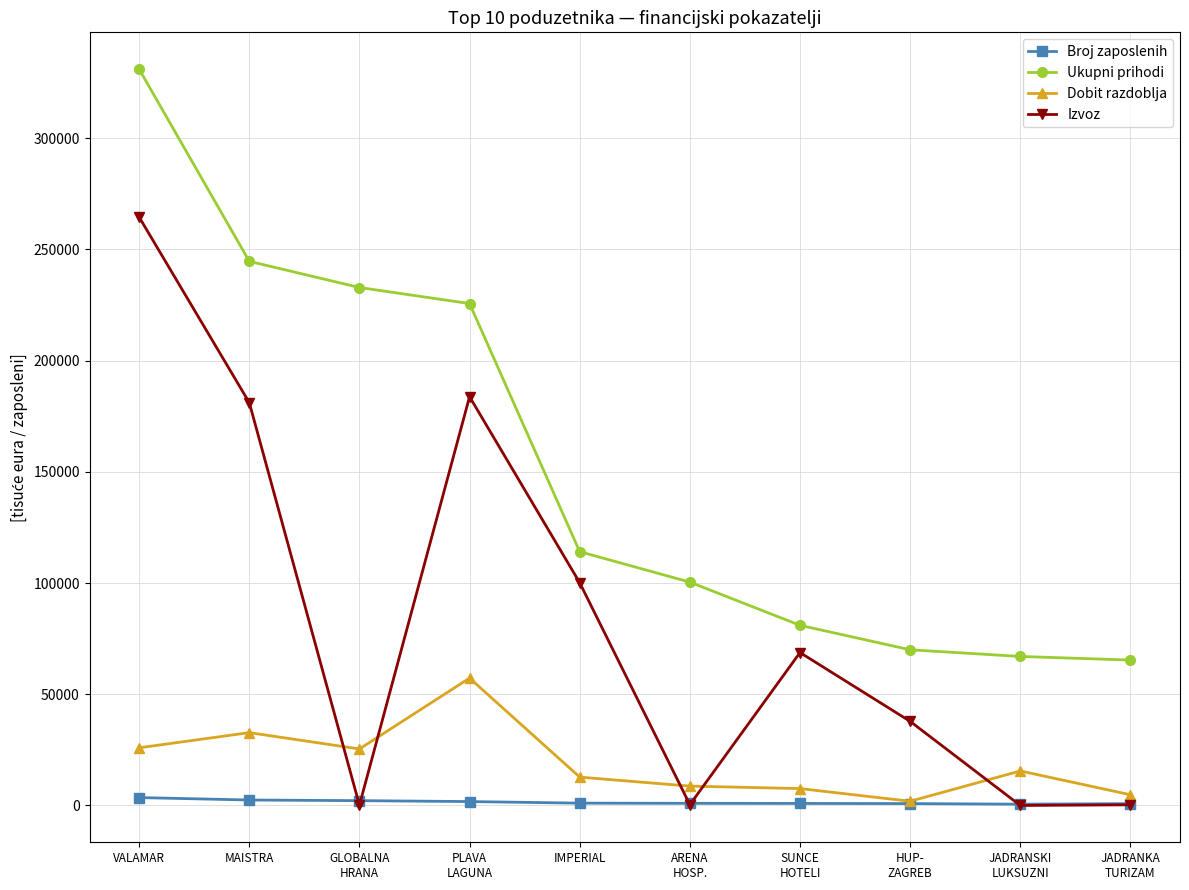

True or false: Ukupni prihodi and Izvoz intersect in this chart.

False